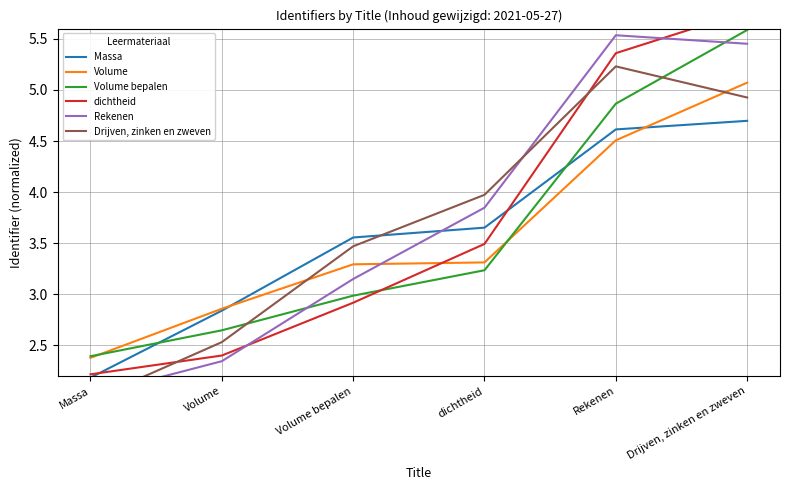

How many times do Drijven, zinken en zweven and Volume bepalen cross each other?

2